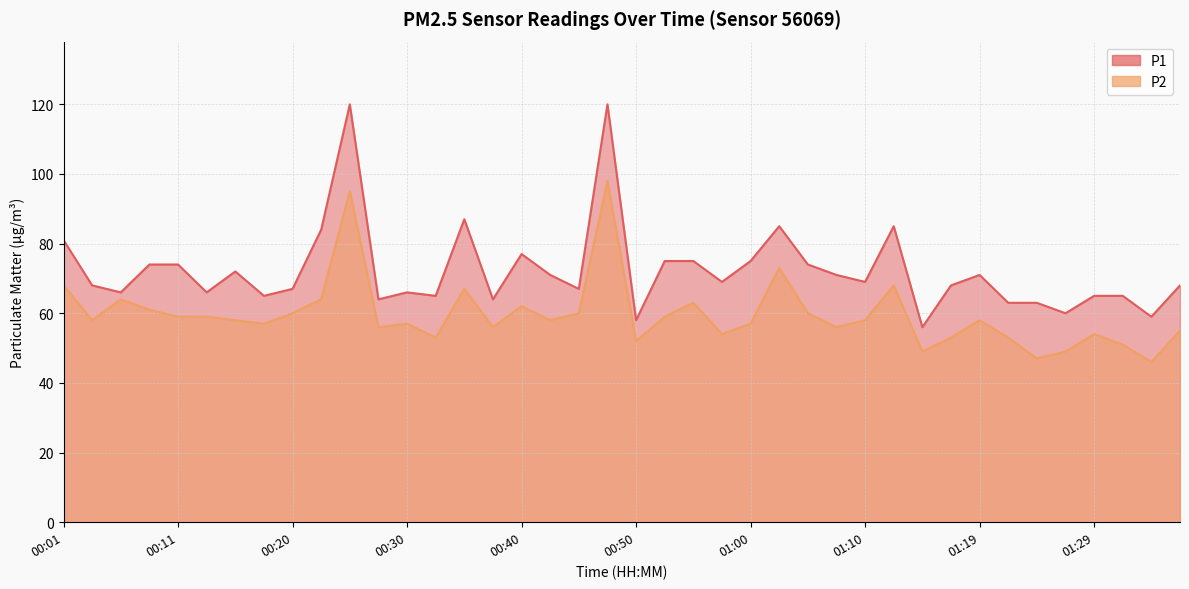

At which label does P2 reach its peak?

00:47